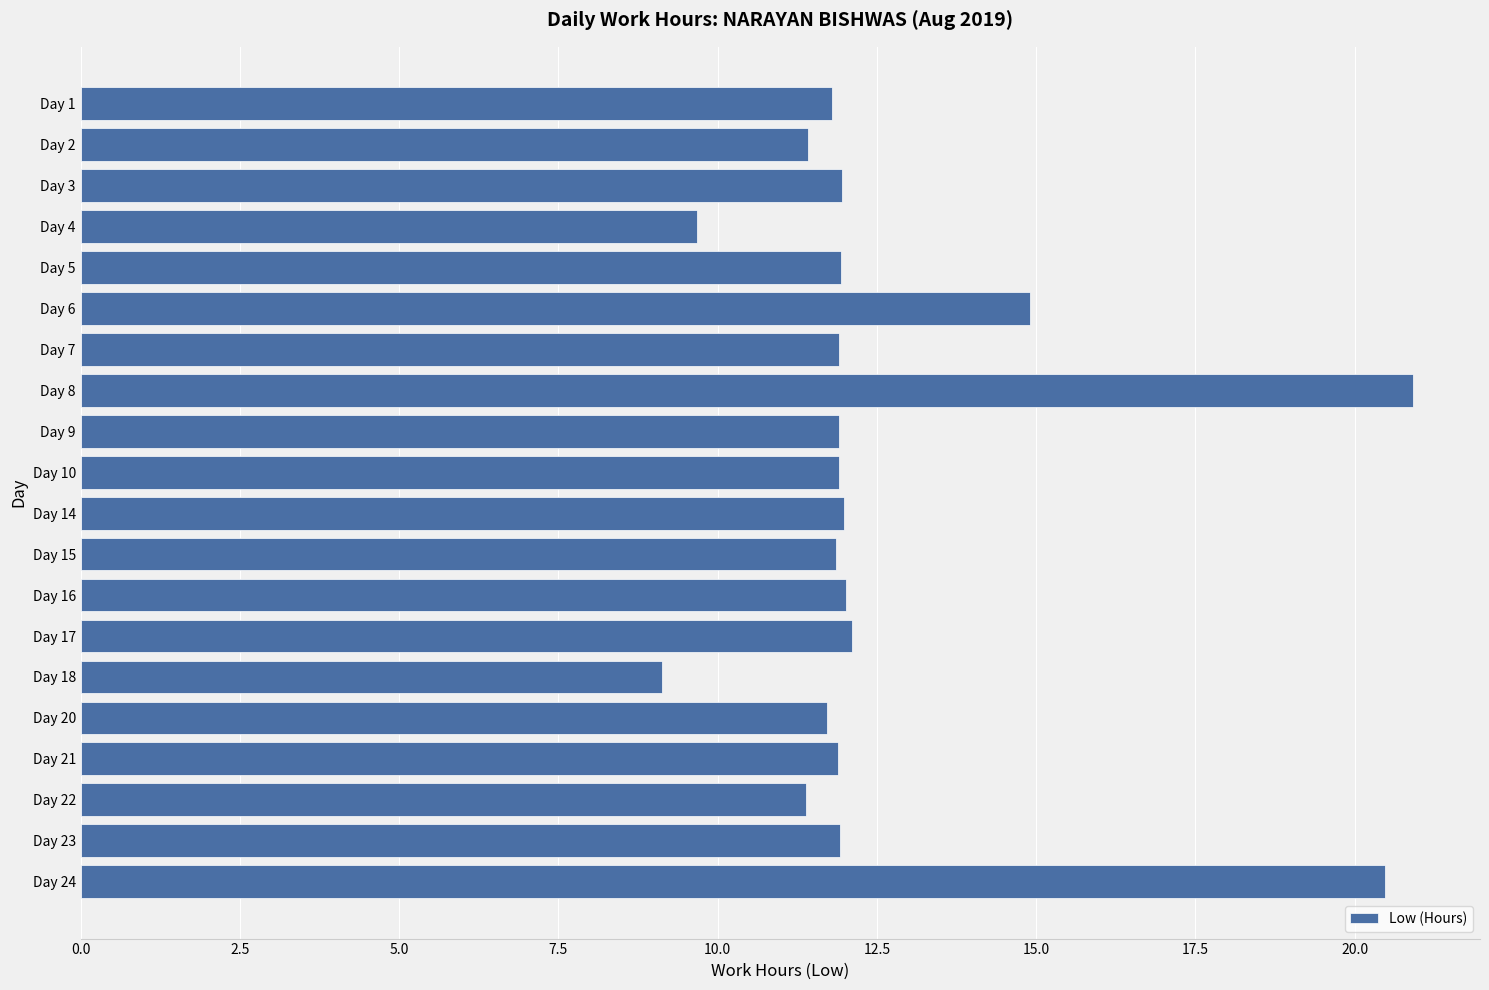

Read the value at Day 8.

20.9